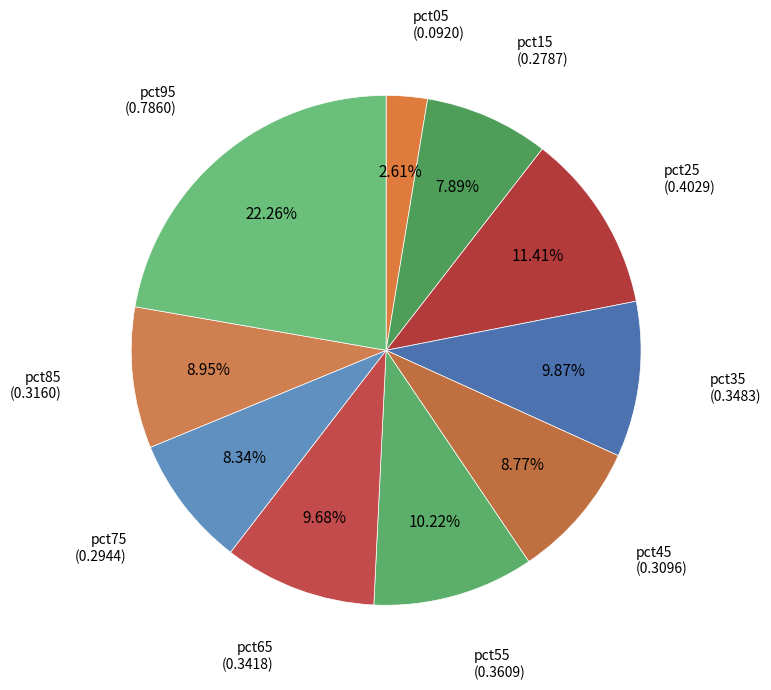

Count the number of slices in the pie.

10